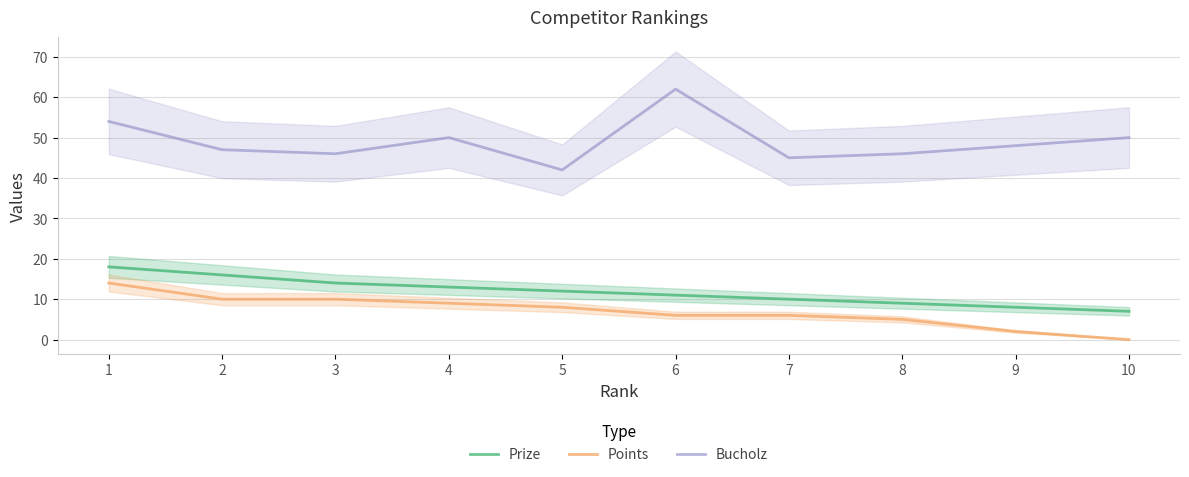

At which label does Bucholz first exceed 48?

1